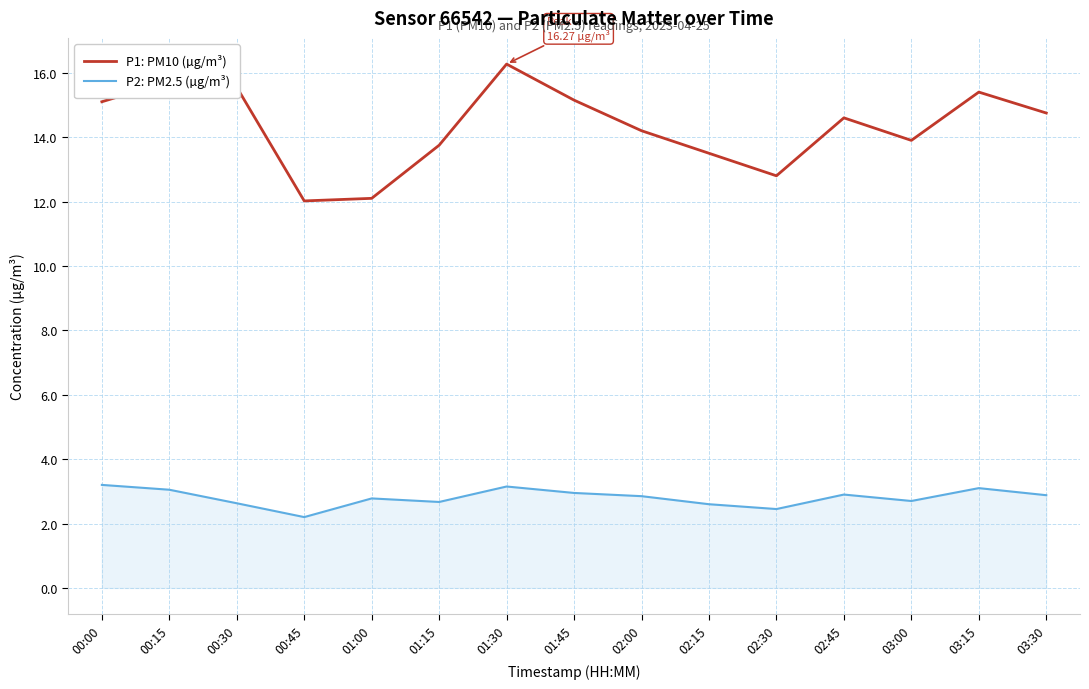

Is it true that P1: PM10 (µg/m³) equals 12.1 at 01:00?

True